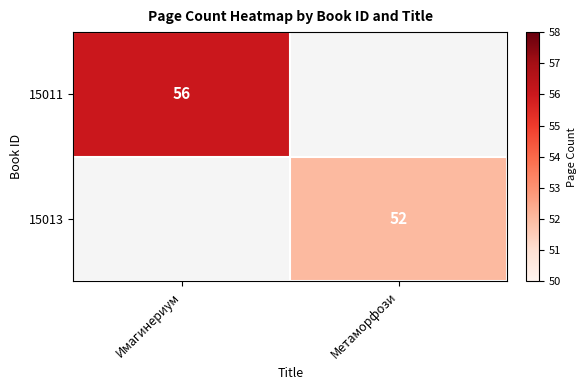

True or false: 15013 has a value of 52 at Метаморфози.

True